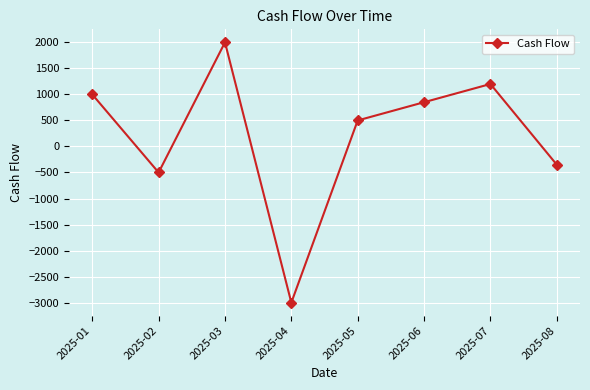

At which category does the data reach its first local peak?

2025-03